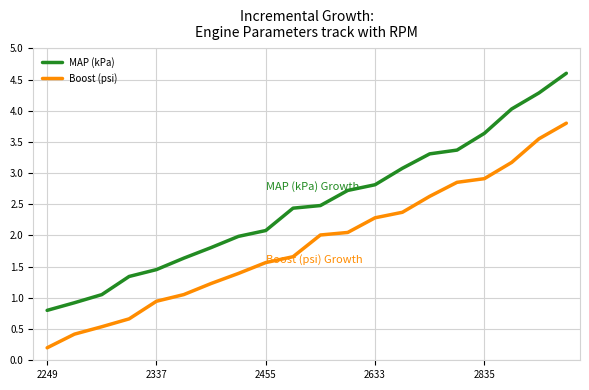

Rank the series by their maximum value, from lowest to highest.

Boost (psi), MAP (kPa)